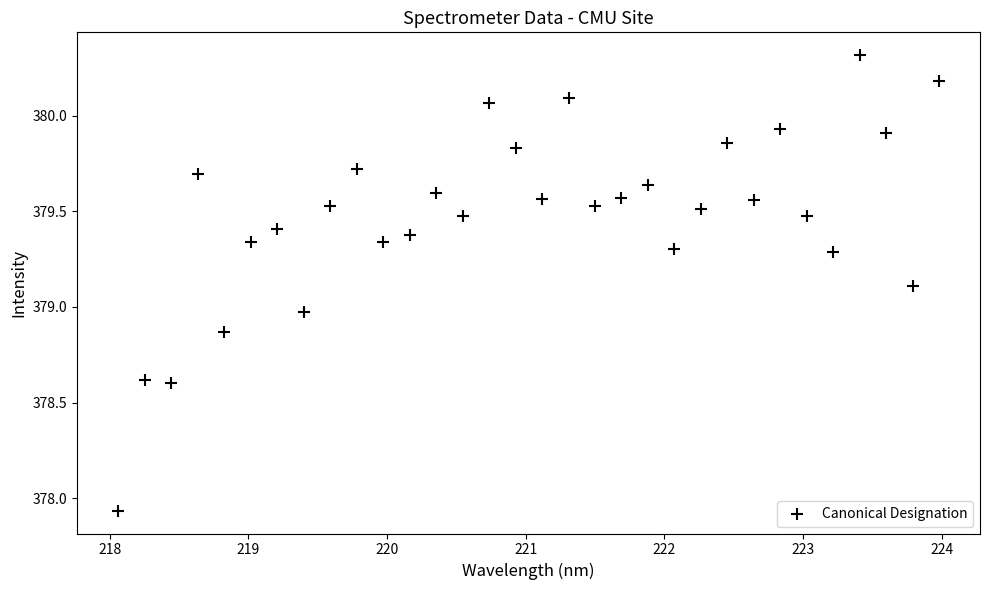

What is the range of X values (max minus min)?

5.9